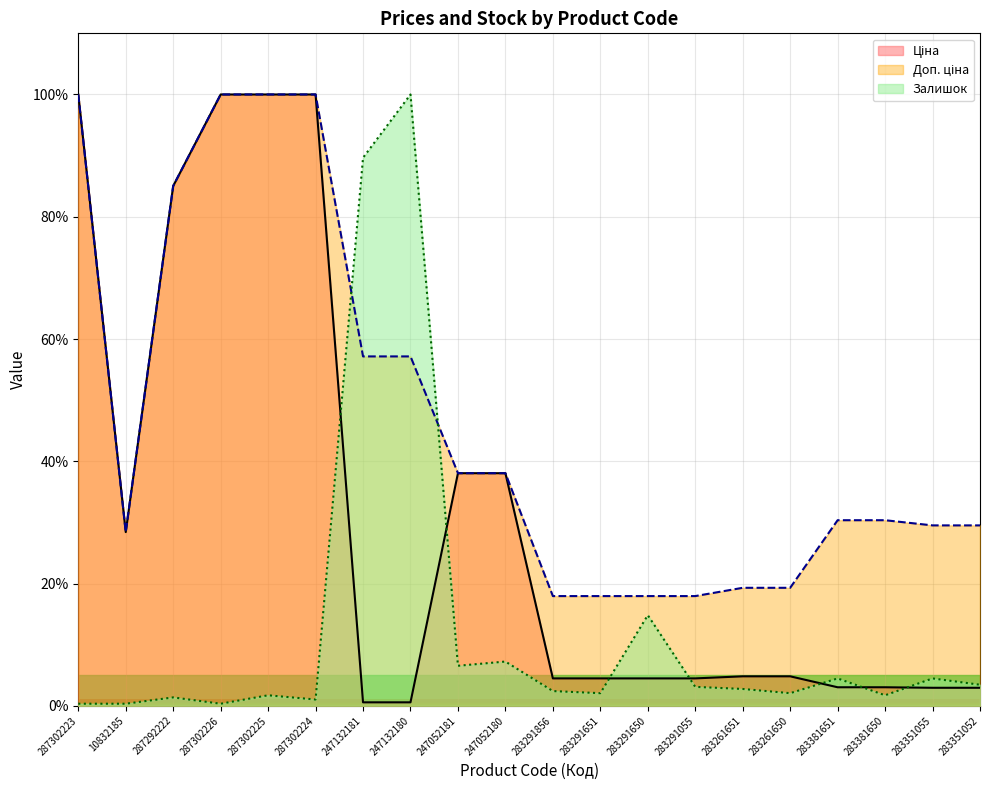

What are all the series names shown in the legend?

Ціна, Доп. ціна, Залишок